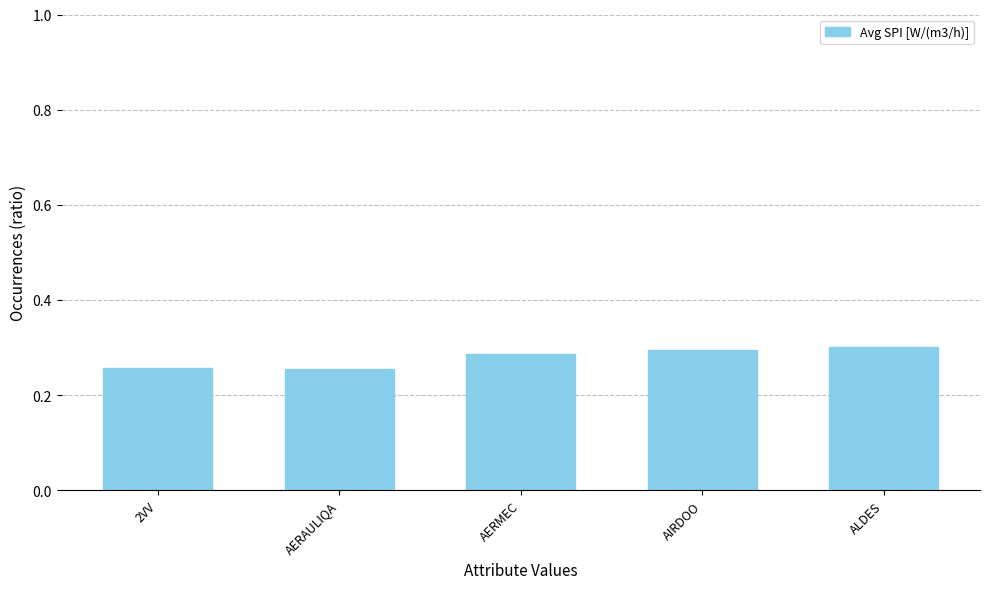

Count the values in the range 0 to 1.

5